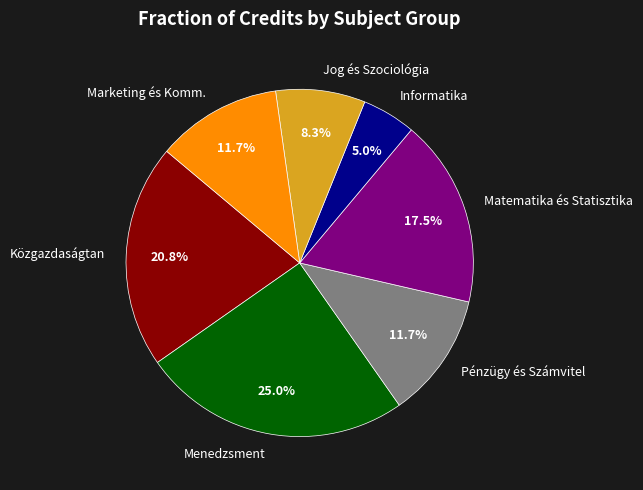

To the nearest percent, what is the average slice percentage?

14%